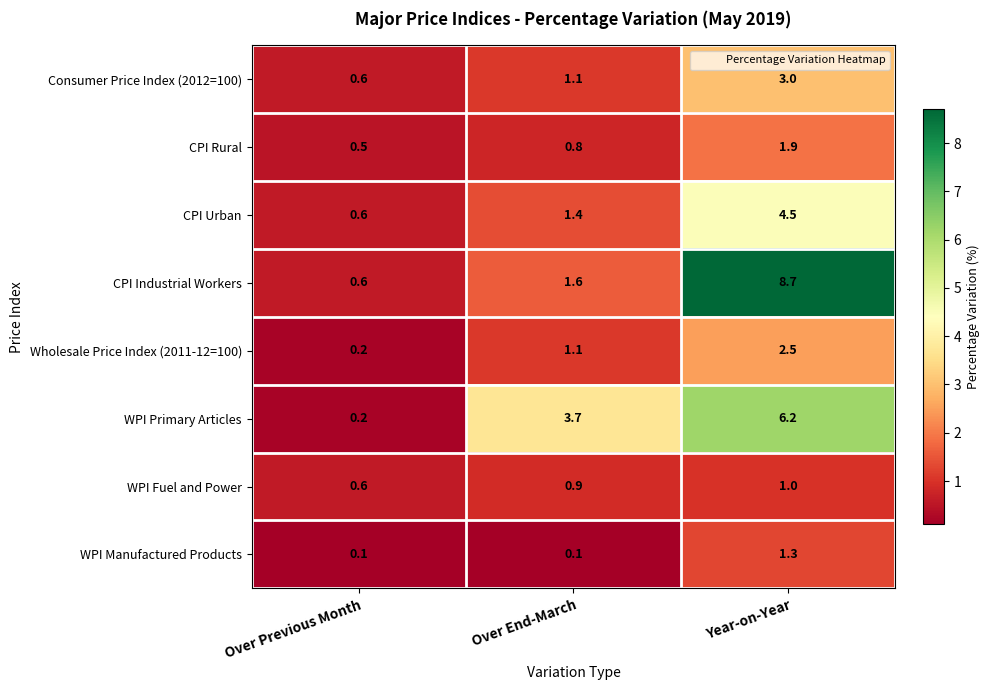

List the series in order of their peak value, highest first.

CPI Industrial Workers, WPI Primary Articles, CPI Urban, Consumer Price Index (2012=100), Wholesale Price Index (2011-12=100), CPI Rural, WPI Manufactured Products, WPI Fuel and Power